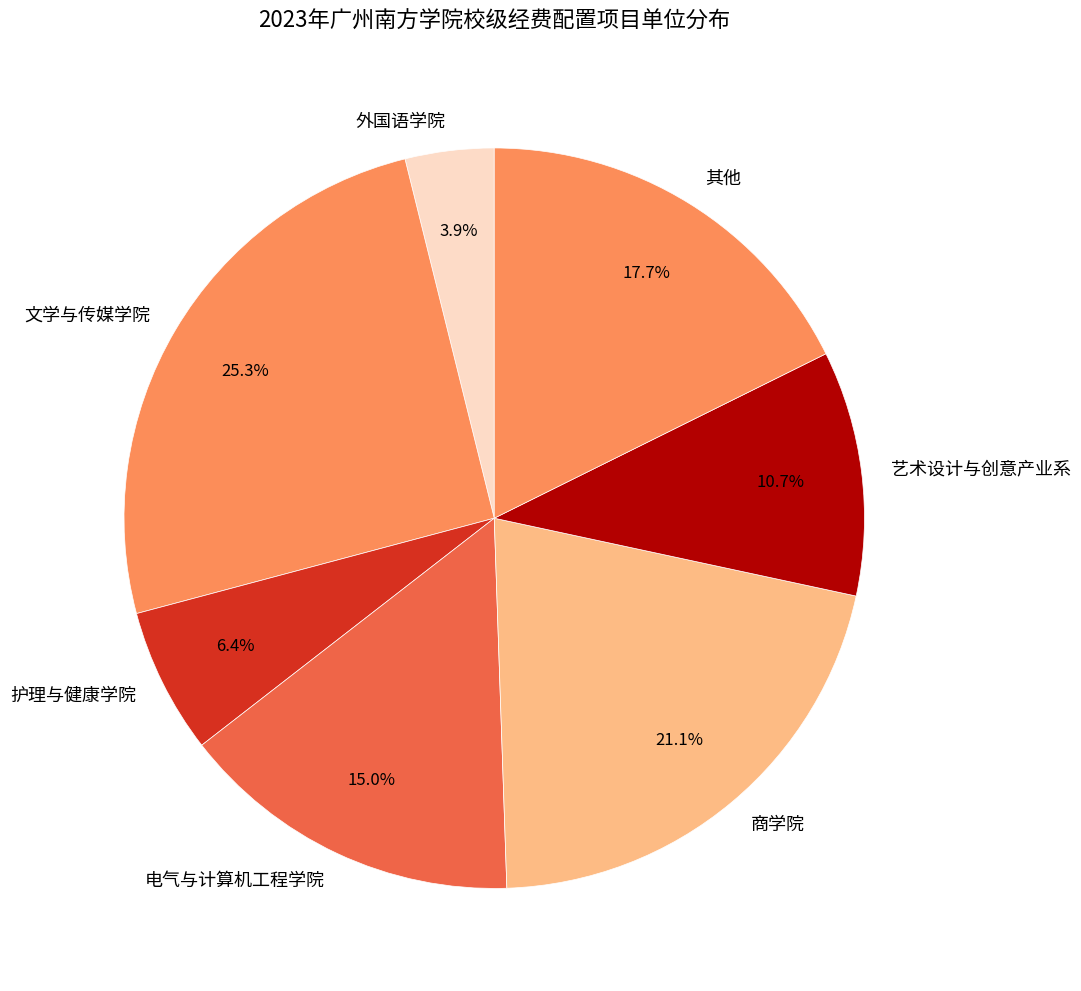

Count the number of slices in the pie.

7